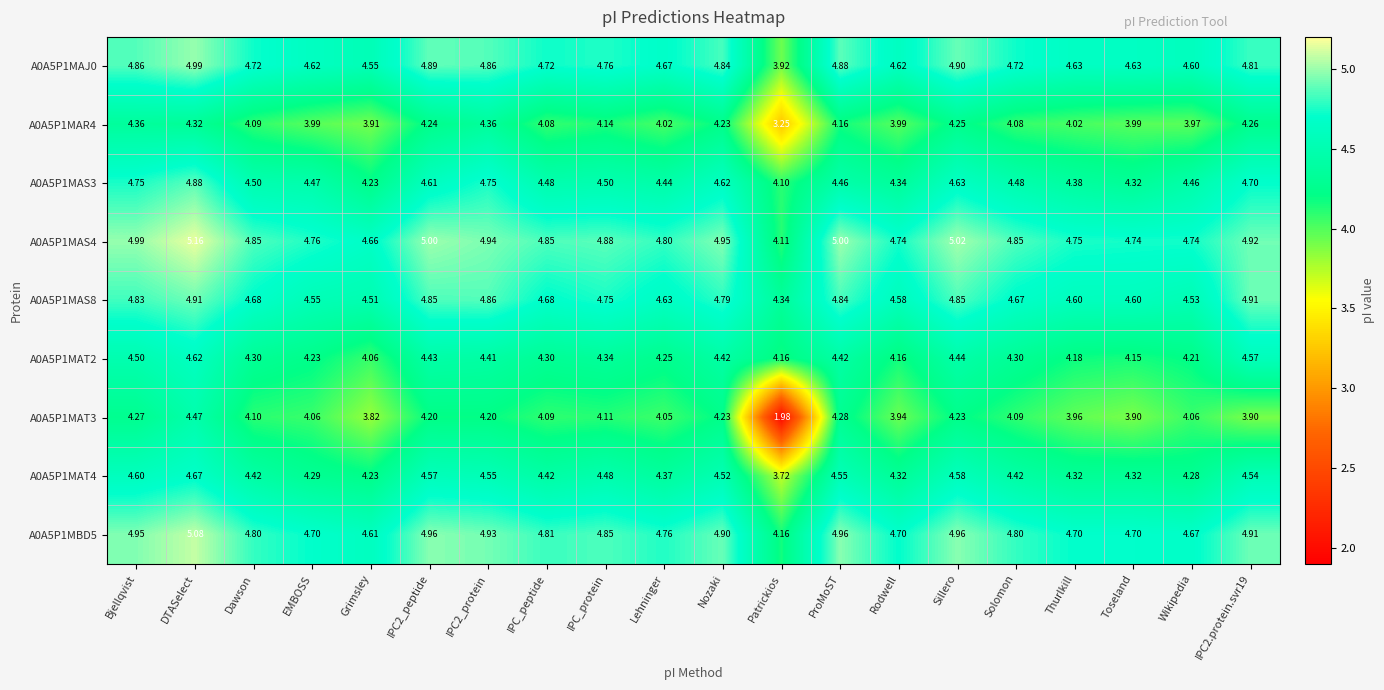

At which label is A0A5P1MAT4 closest to 4?

Grimsley